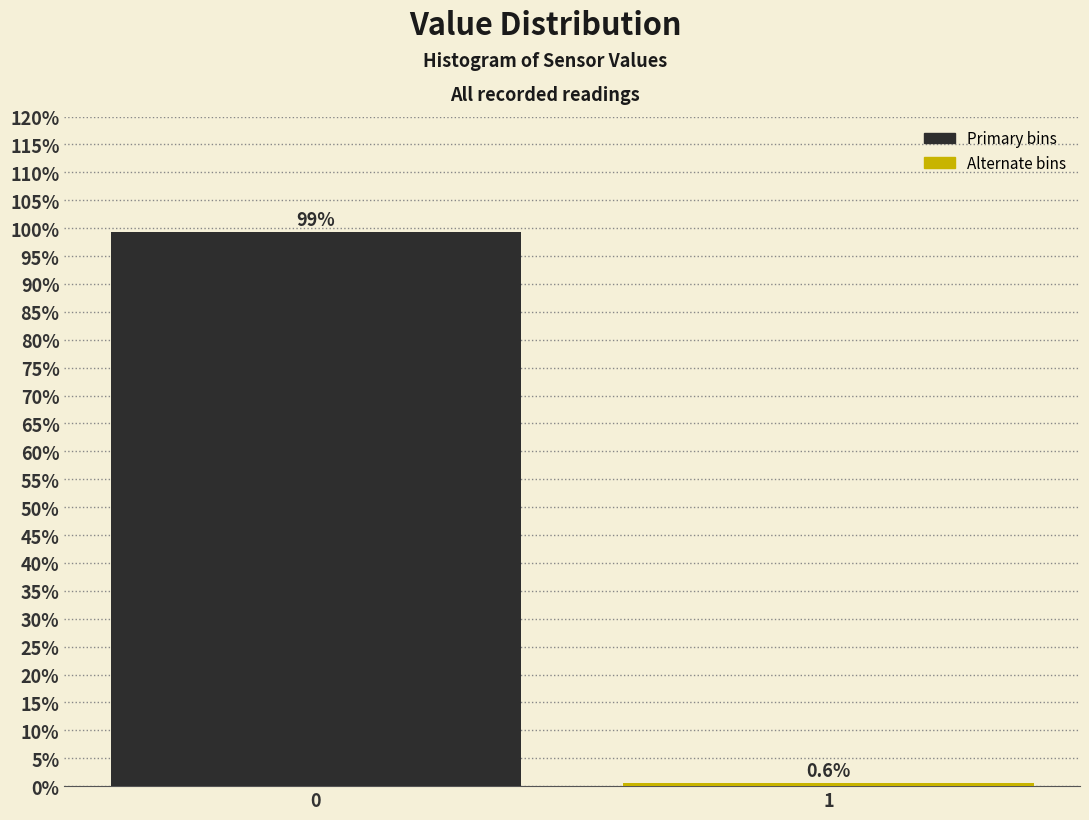

Reading left to right, what are all the values shown in this chart?

0=99.4	1=0.6